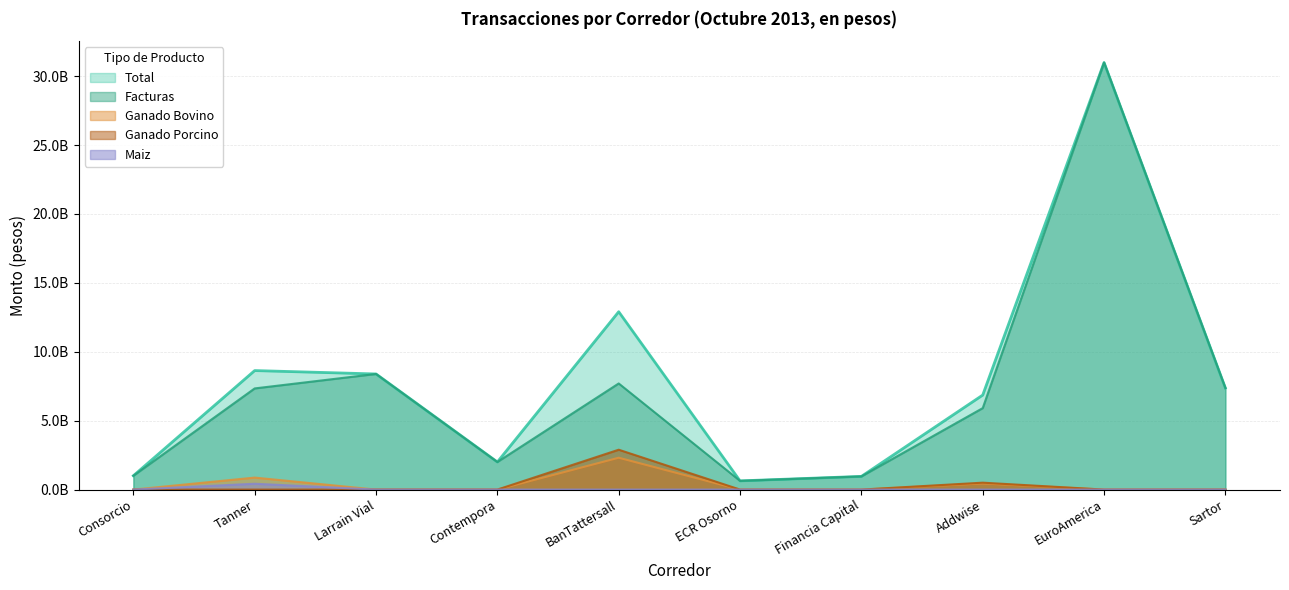

Reading right to left, transcribe all the data shown in this chart.

Total: 7371437872	30987227160	6858960386	957501164	632062350	12906278055	2002054979	8390040718	8636207403	1004776469
Facturas: 7371437872	30987227160	5911315386	957501164	632062350	7700568055	2002054979	8390040718	7340968403	1004776469
Ganado Bovino: 0	0	445585000	0	0	2312360000	0	0	870955000	0
Ganado Porcino: 0	0	502060000	0	0	2893350000	0	0	0	0
Maiz: 0	0	0	0	0	0	0	0	424284000	0